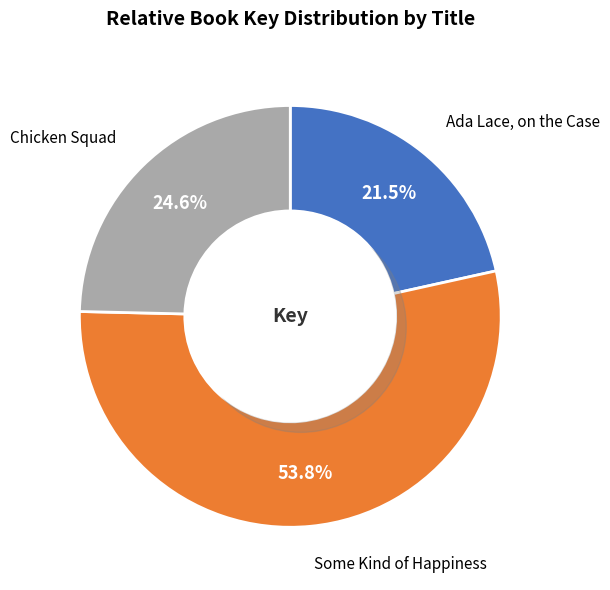

To the nearest percent, what portion does Some Kind of Happiness represent?

54%